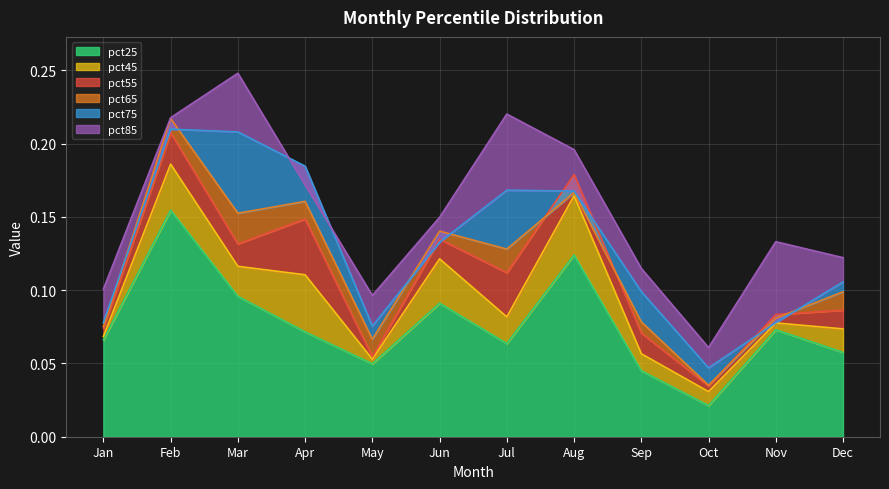

Is it true that pct85 equals 0.2 at May?

False